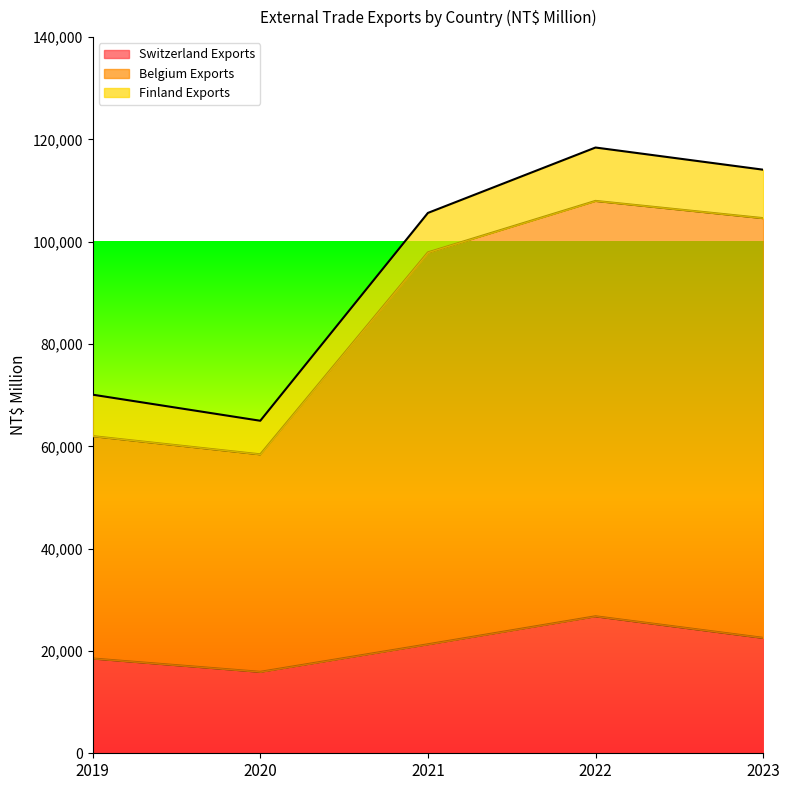

How many data points in Belgium Exports are less than 97924?

2